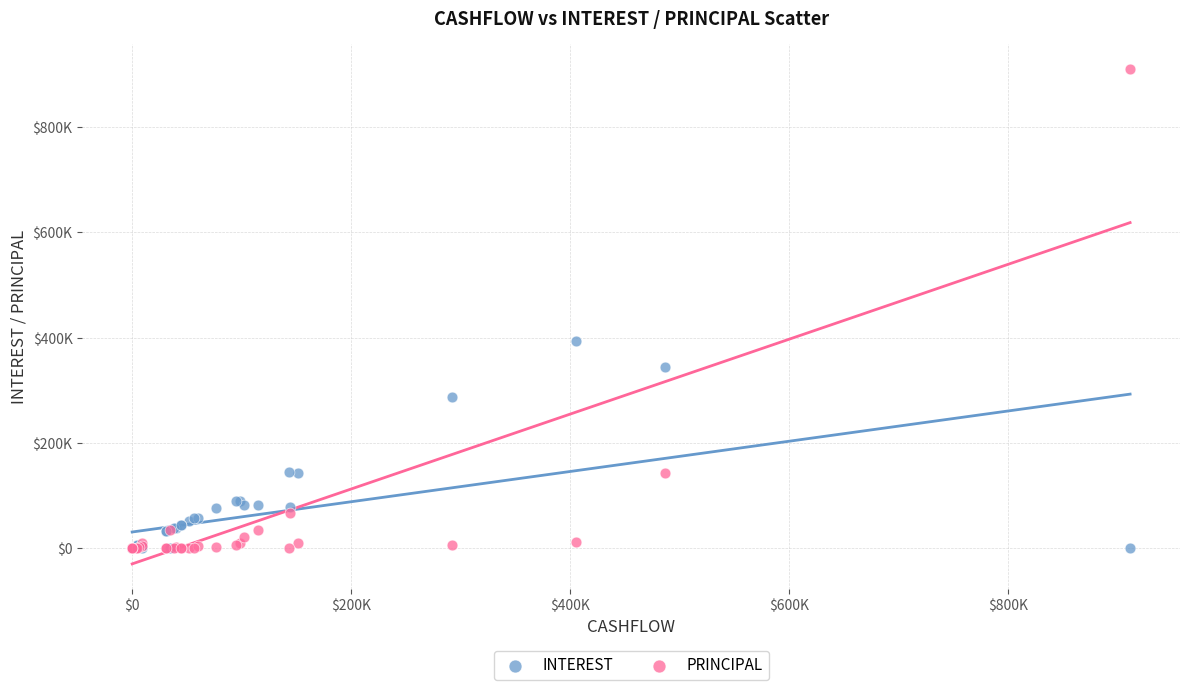

Which series has the largest Y range (max minus min)?

PRINCIPAL